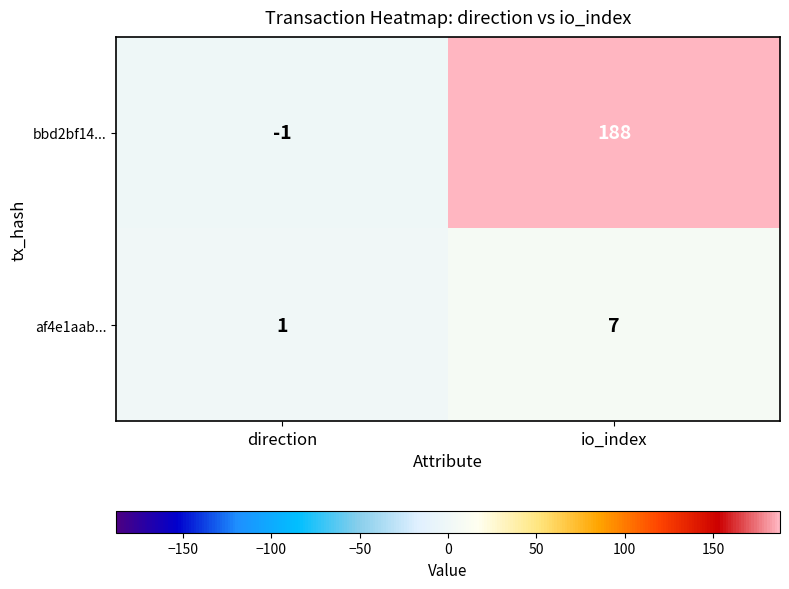

True or false: af4e1aab... has a value of 7 at io_index.

True